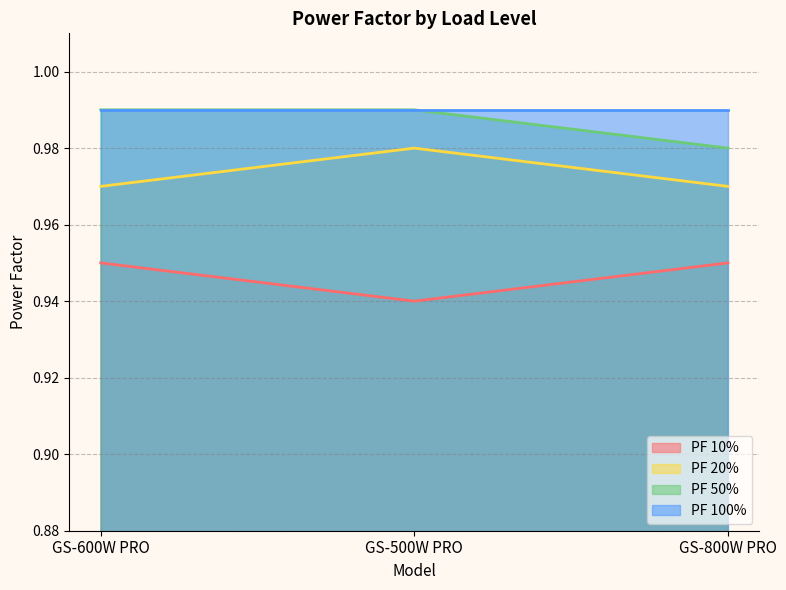

Is the value of PF 20% at GS-800W PRO greater than the value of PF 50% at GS-600W PRO?

No